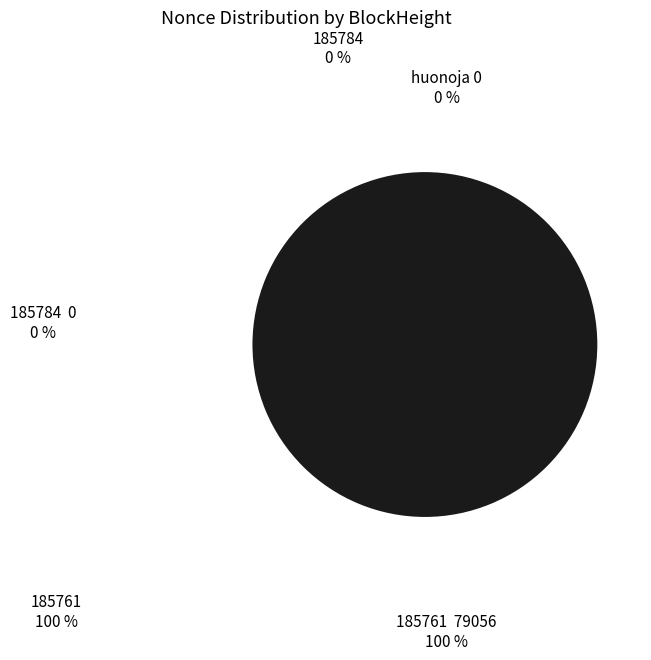

Is there a majority slice in this chart?

Yes